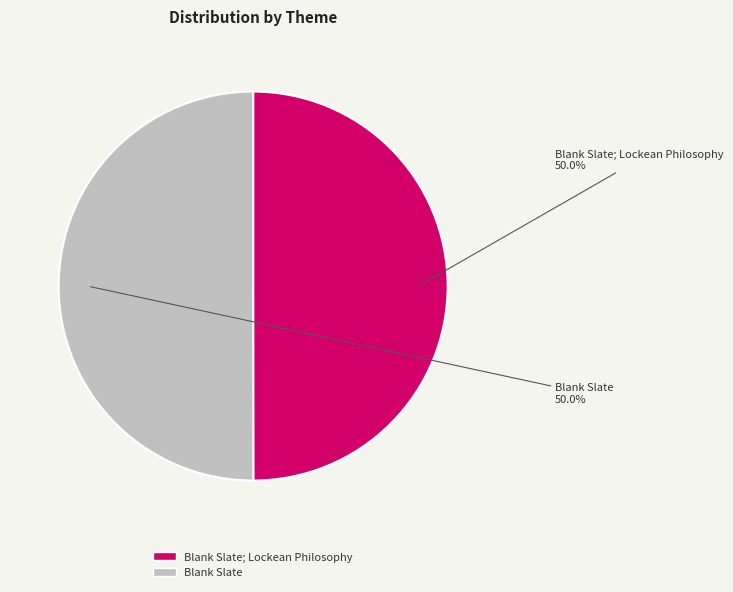

Is it true that Blank Slate is 50% of the pie?

True